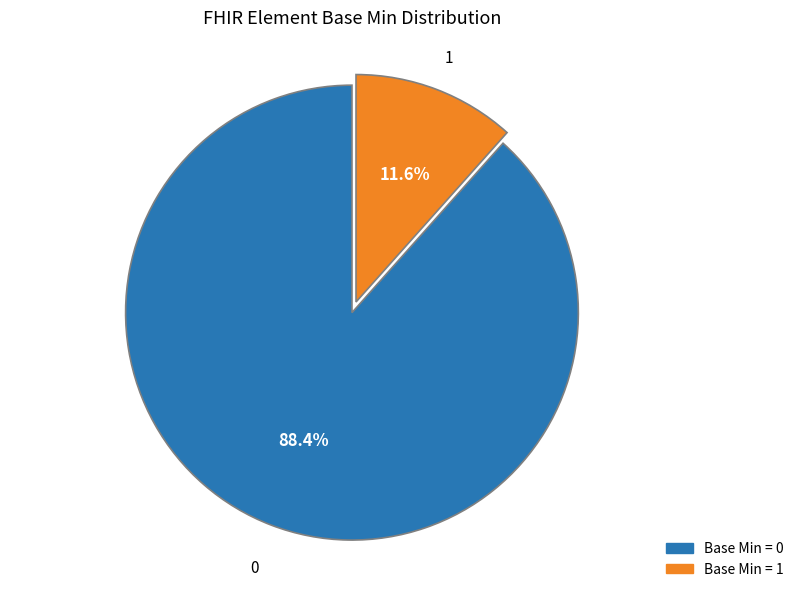

Count the number of slices in the pie.

2